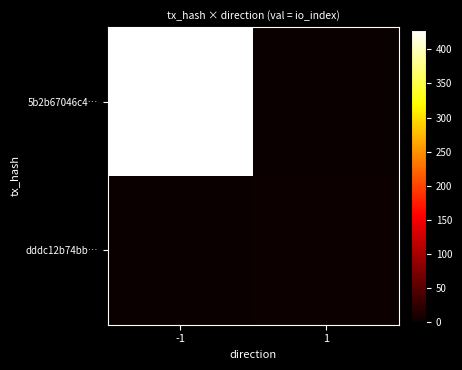

Reading left to right, transcribe all the data shown in this chart.

5b2b67046c4…: -1=429	1=0
dddc12b74bb…: -1=0	1=2